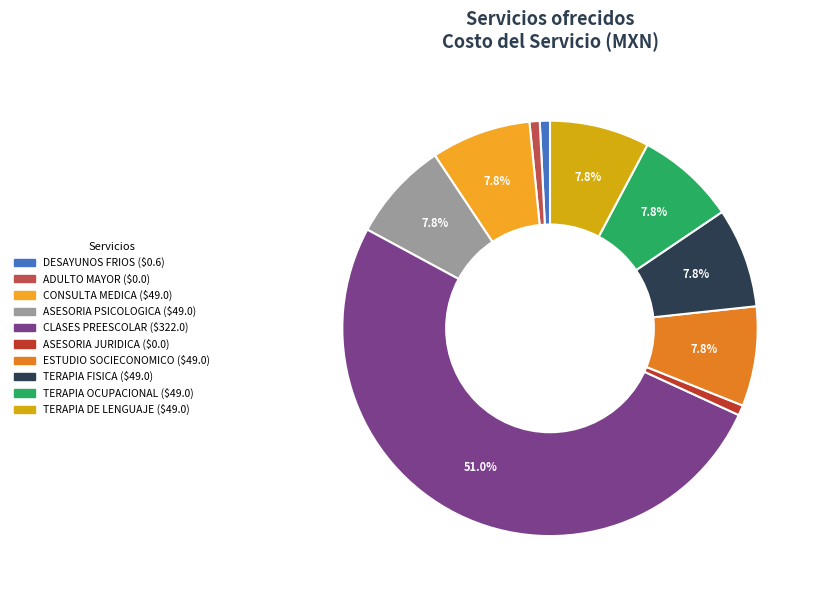

Is there any slice that represents more than half of the pie?

Yes